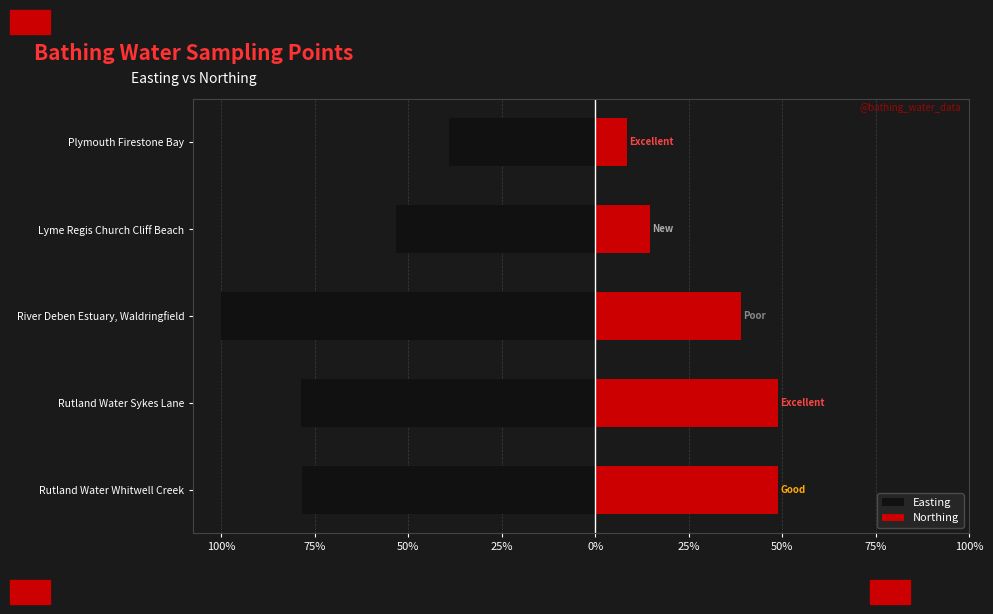

What is the total value across all series at River Deben Estuary, Waldringfield?

-61.0